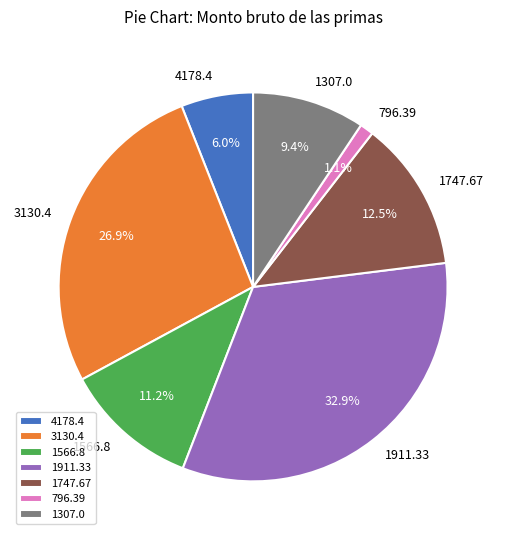

What is the smallest slice in the pie chart?

796.39